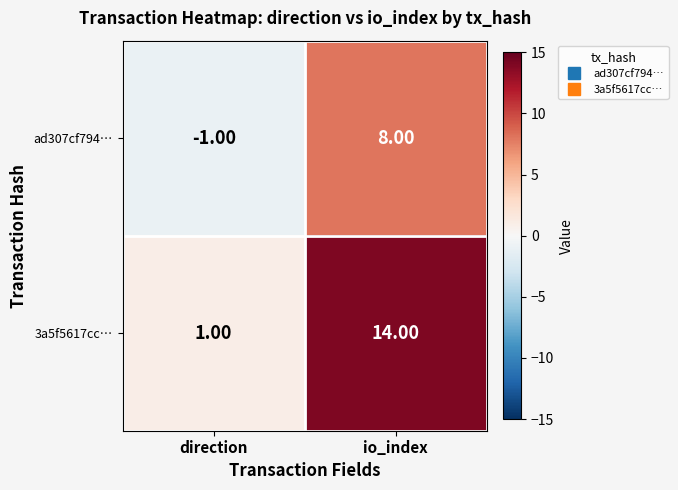

Which series changed the most between direction and io_index?

3a5f5617cc…